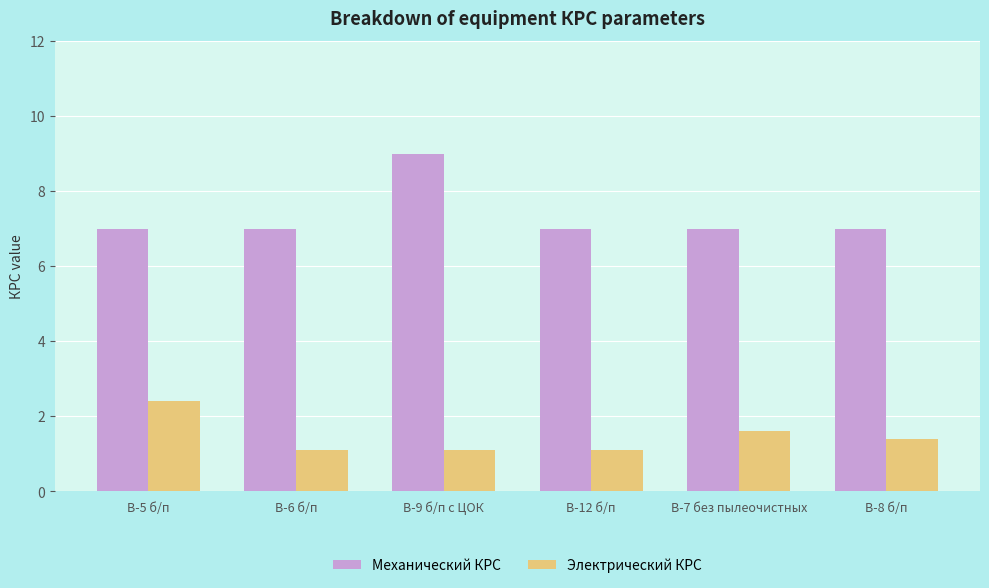

What is the difference between the Механический КРС values at В-9 б/п с ЦОК and В-6 б/п?

2.0